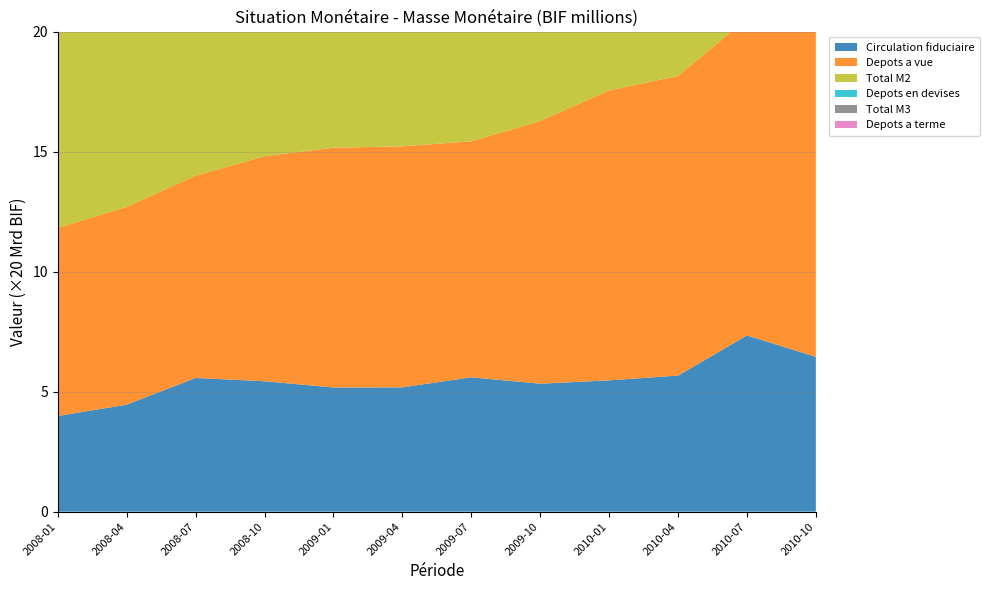

Reading left to right, extract all data points from this chart.

Circulation fiduciaire: 2008-01=79693.1	2008-04=89175.3	2008-07=111390.0	2008-10=108675.9	2009-01=103461.7	2009-04=103584.9	2009-07=111946.4	2009-10=106629.7	2010-01=109410.5	2010-04=113374.9	2010-07=146816.7	2010-10=128990.4
Depots a vue: 2008-01=156706.0	2008-04=164775.5	2008-07=168605.4	2008-10=187490.0	2009-01=199773.8	2009-04=200820.9	2009-07=196651.4	2009-10=218915.5	2010-01=241597.6	2010-04=249651.3	2010-07=264083.2	2010-10=274175.3
Total M2: 2008-01=236399.1	2008-04=253950.8	2008-07=279995.4	2008-10=296165.9	2009-01=303235.5	2009-04=304405.8	2009-07=308597.8	2009-10=325545.2	2010-01=351008.1	2010-04=363026.2	2010-07=410899.9	2010-10=403165.7
Depots en devises: 2008-01=43197.2	2008-04=54473.5	2008-07=53458.9	2008-10=59725.2	2009-01=63221.1	2009-04=69235.4	2009-07=70440.0	2009-10=78231.0	2010-01=83494.9	2010-04=83599.5	2010-07=86018.4	2010-10=85605.5
Total M3: 2008-01=365559.8	2008-04=396837.4	2008-07=424665.5	2008-10=452404.5	2009-01=464981.6	2009-04=476285.8	2009-07=486512.2	2009-10=514112.9	2010-01=550236.5	2010-04=572238.1	2010-07=628333.3	2010-10=628055.3
Depots a terme: 2008-01=85963.5	2008-04=88413.1	2008-07=91211.2	2008-10=96513.4	2009-01=98525.0	2009-04=102644.6	2009-07=107474.4	2009-10=110336.7	2010-01=115733.5	2010-04=125612.4	2010-07=131415.0	2010-10=139284.1